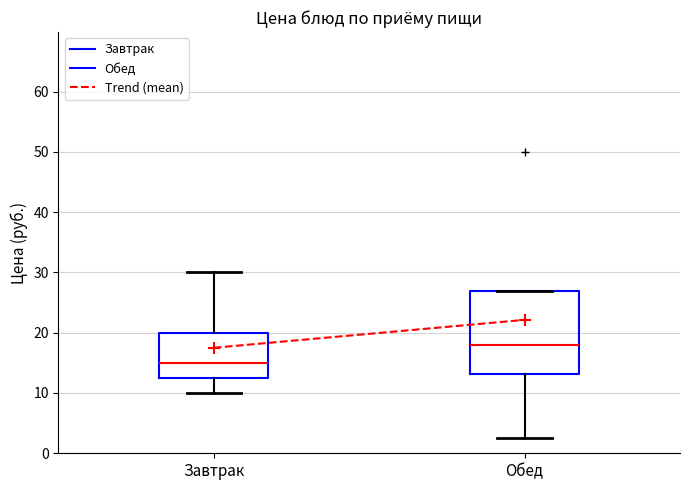

Reading left to right, transcribe this box plot: for each box, give where its median line is, the range the box spans, and where its two whiskers end, as read against the y-axis. The values are not printed on the chart, so give them approximately, as read against the axis.

Завтрак: median 15, box 13 to 20, whiskers 10 to 30
Обед: median 18, box 13 to 27, whiskers 3 to 27